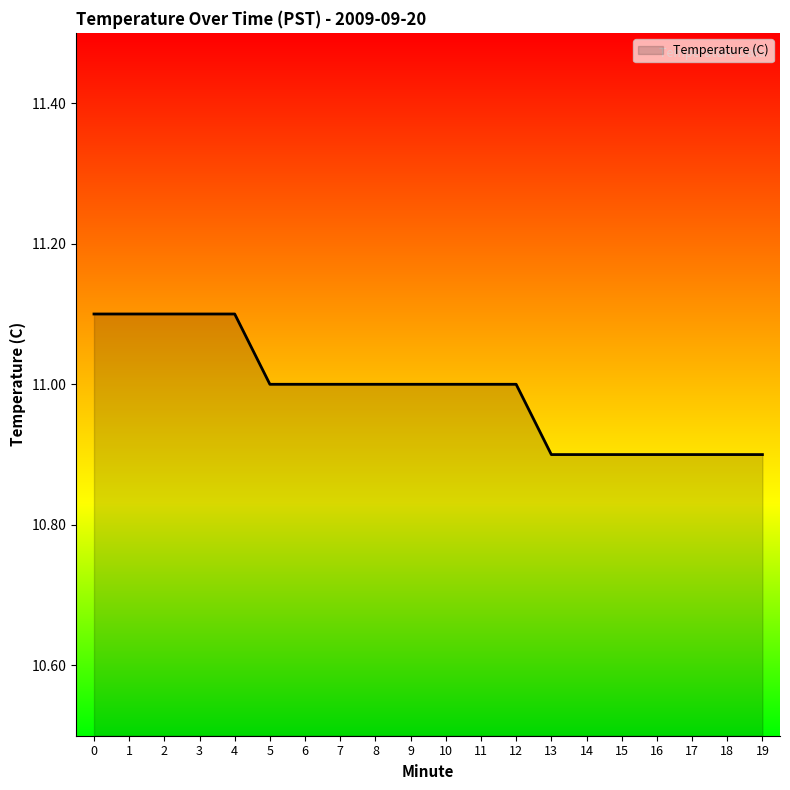

True or false: the data shows 15.8 at 2.

False